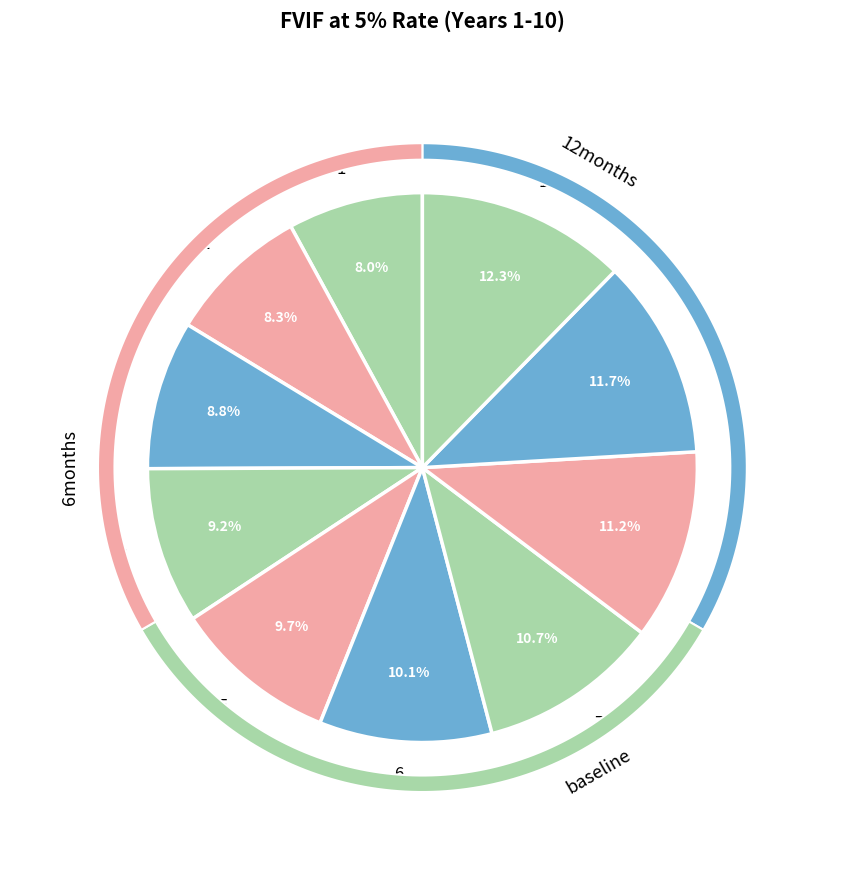

Which slice is the smallest?

1